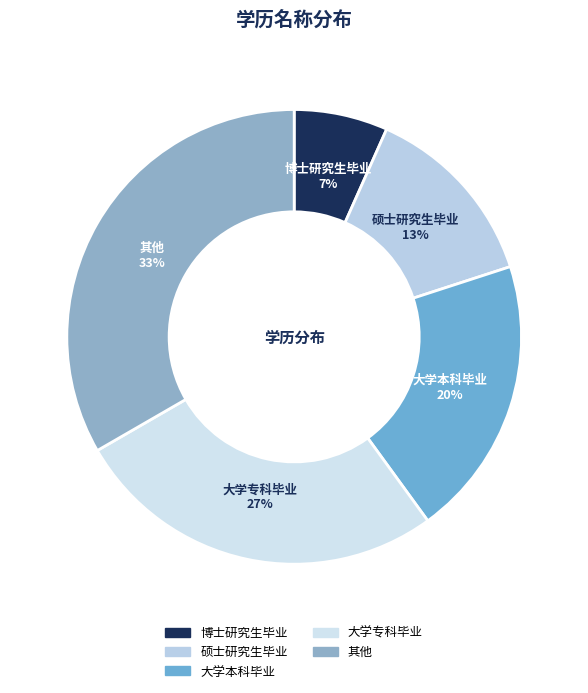

Combined, do 博士研究生毕业 and 大学本科毕业 account for over 50%?

No